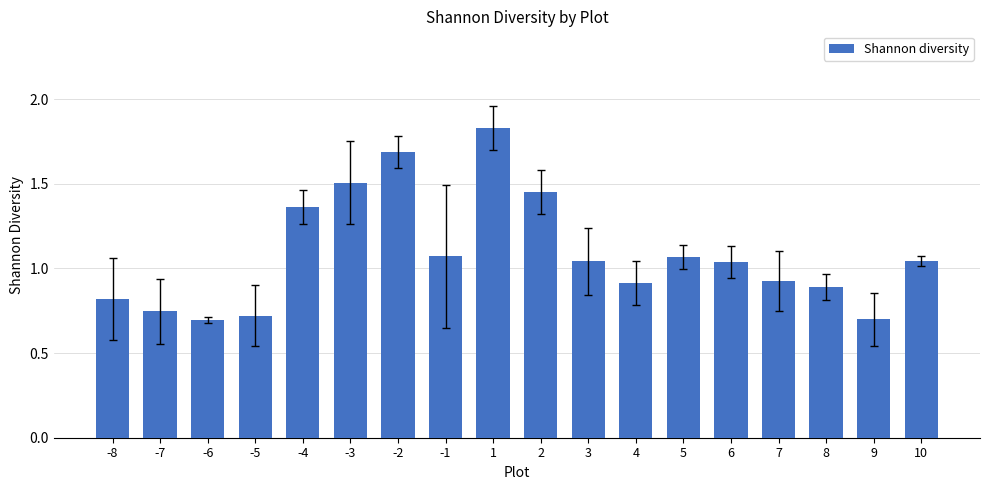

What is the sum of all values?

19.5